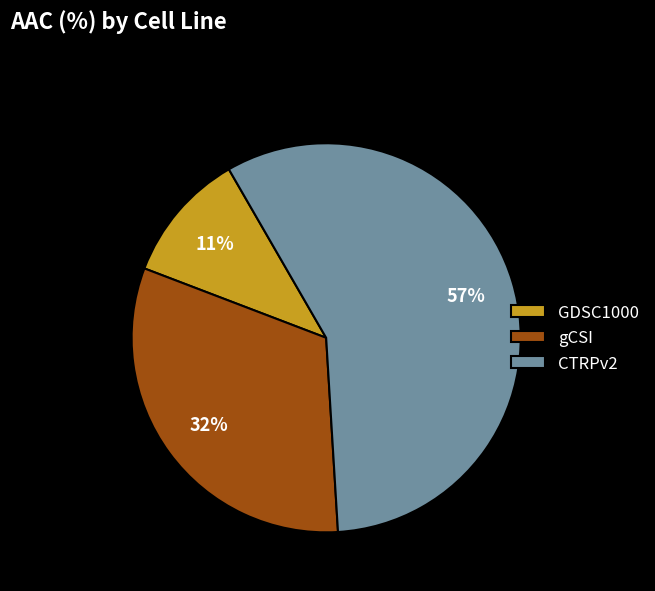

Does any single category account for the majority?

Yes